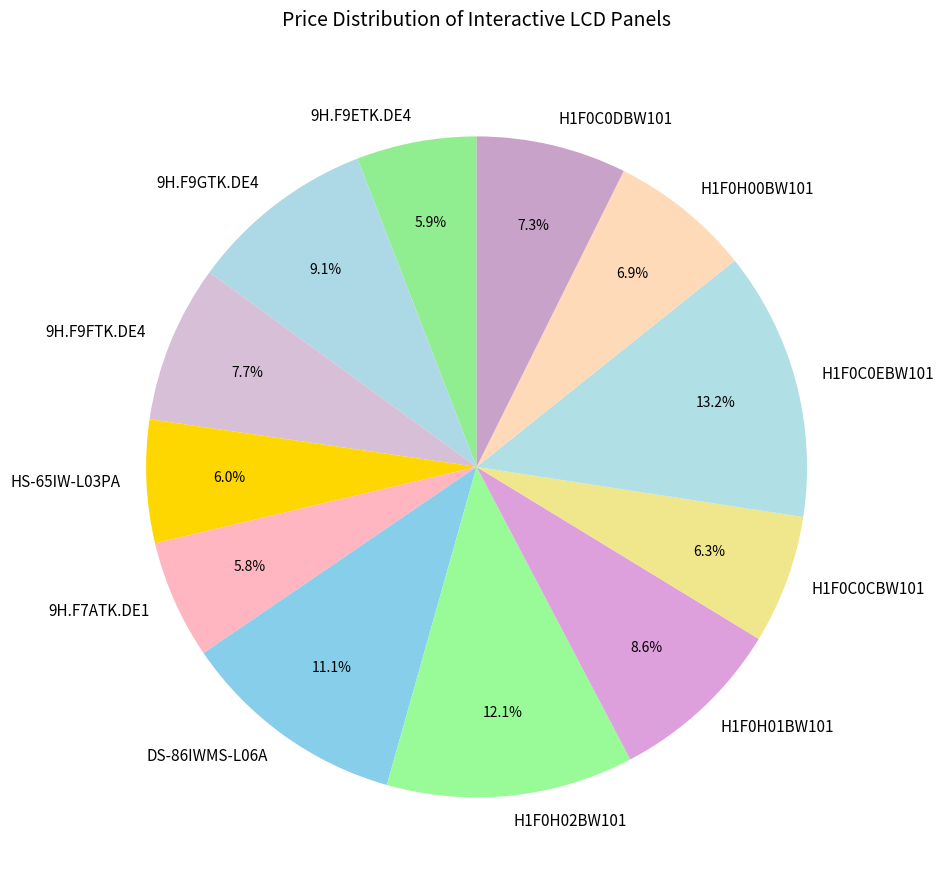

How many slices are in this pie chart?

12